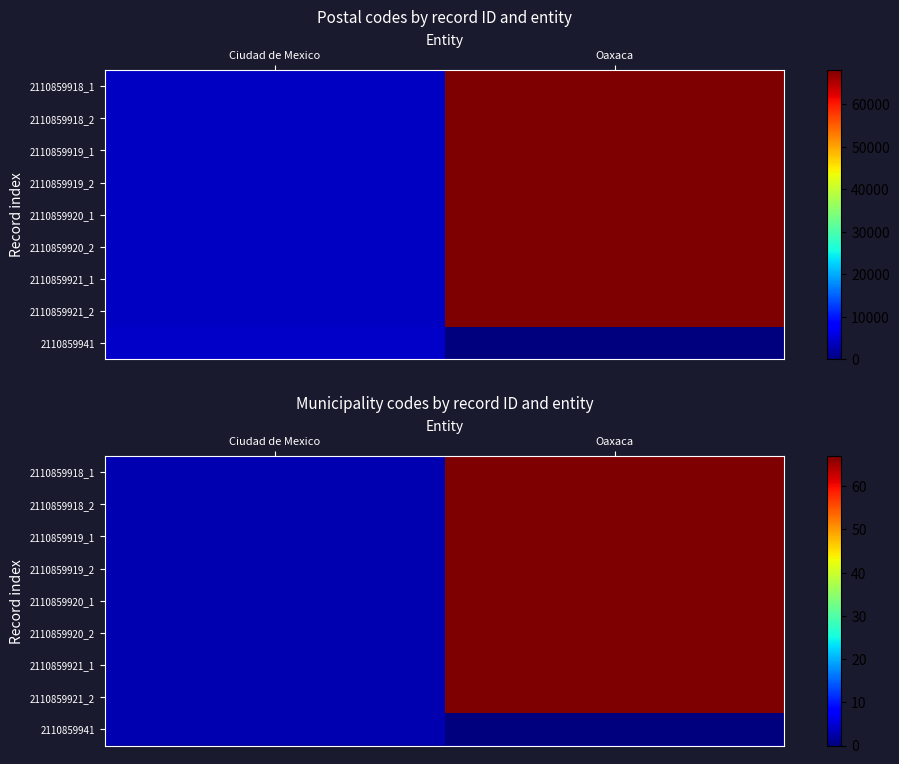

At which category is the sum across all series the highest?

Oaxaca